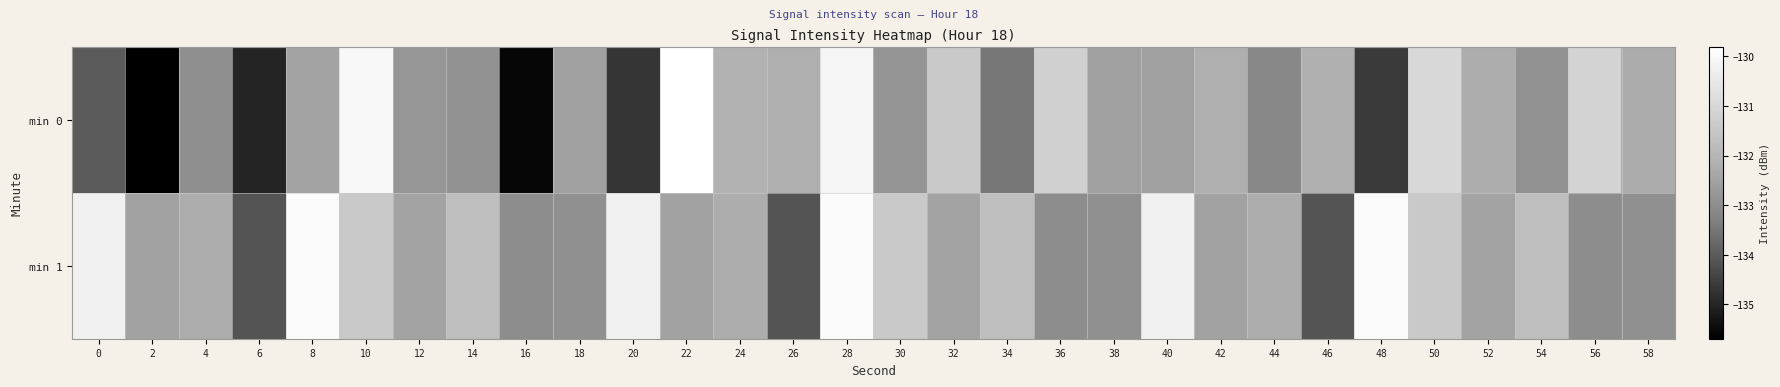

What is the total value across all series at 24?

-264.3